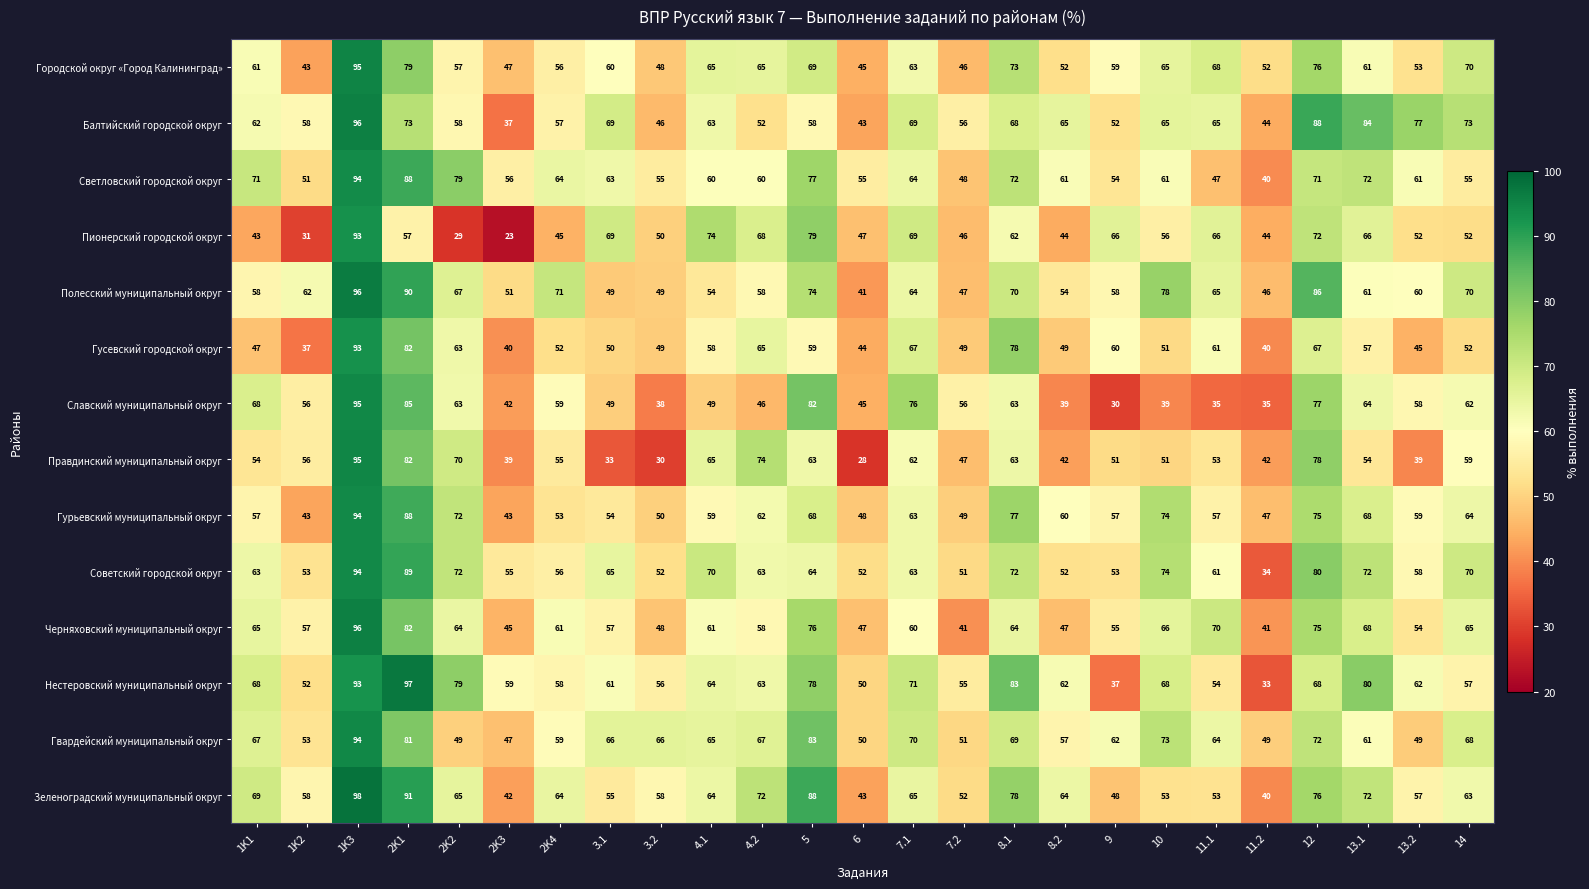

The value of Черняховский муниципальный округ at 3.1 is 96. True or false?

False